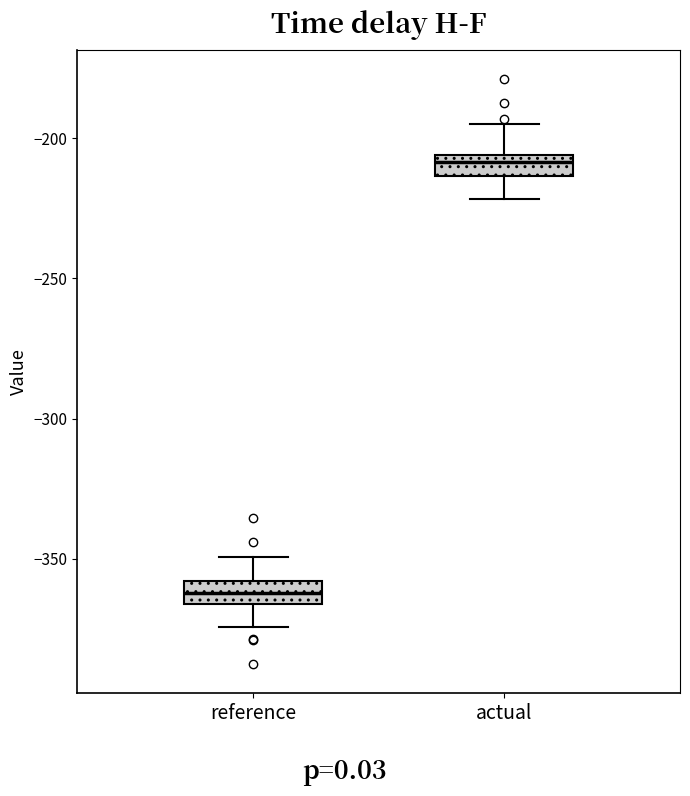

Where is the upper edge of the box for actual on the y-axis? The values are not printed on the chart, so give them approximately, as read against the axis.

-205